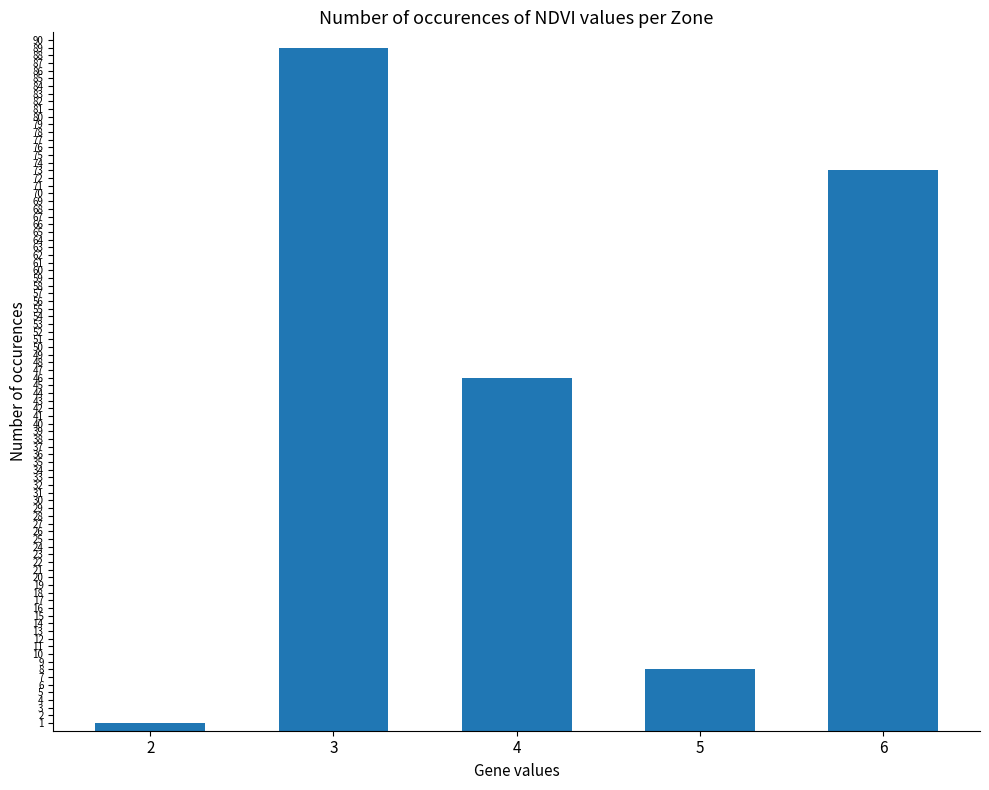

Between 5 and 3, which is larger?

3